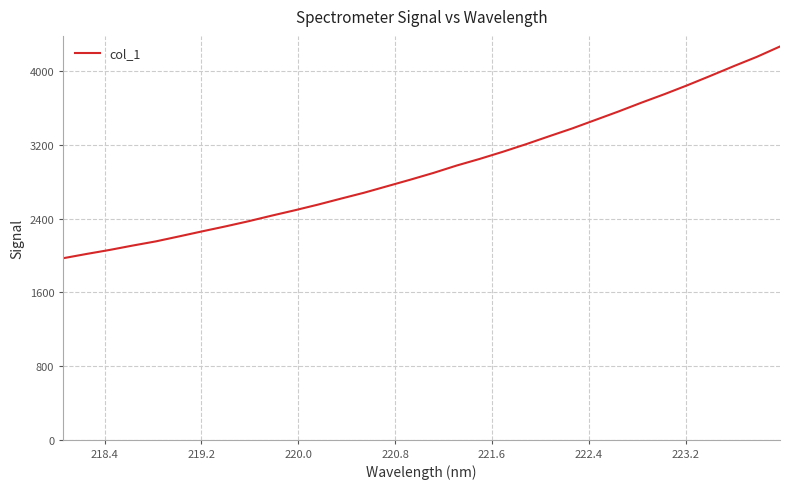

What is the smallest value displayed?

1970.9